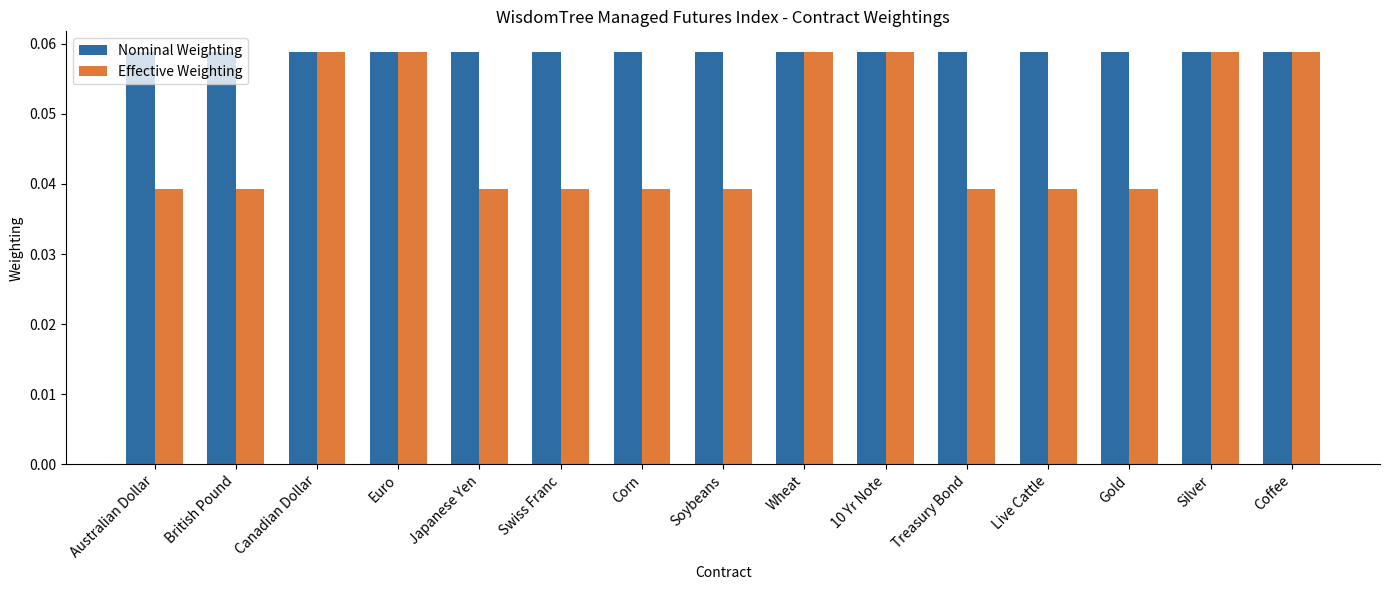

At how many categories does at least one series exceed 0?

15